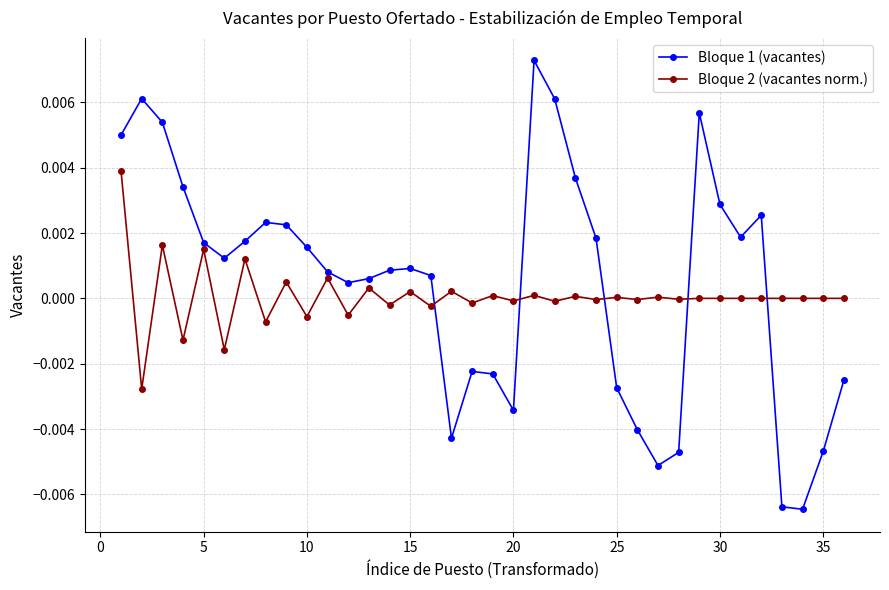

Does the chart have visible grid lines?

Yes